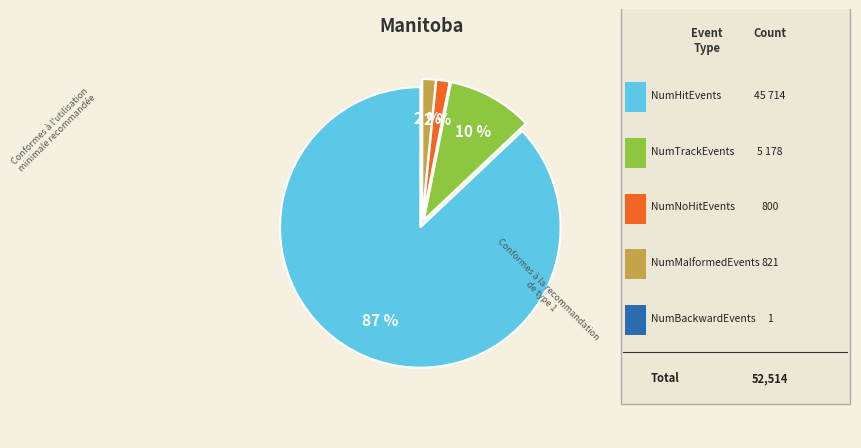

Is there any slice that represents more than half of the pie?

Yes